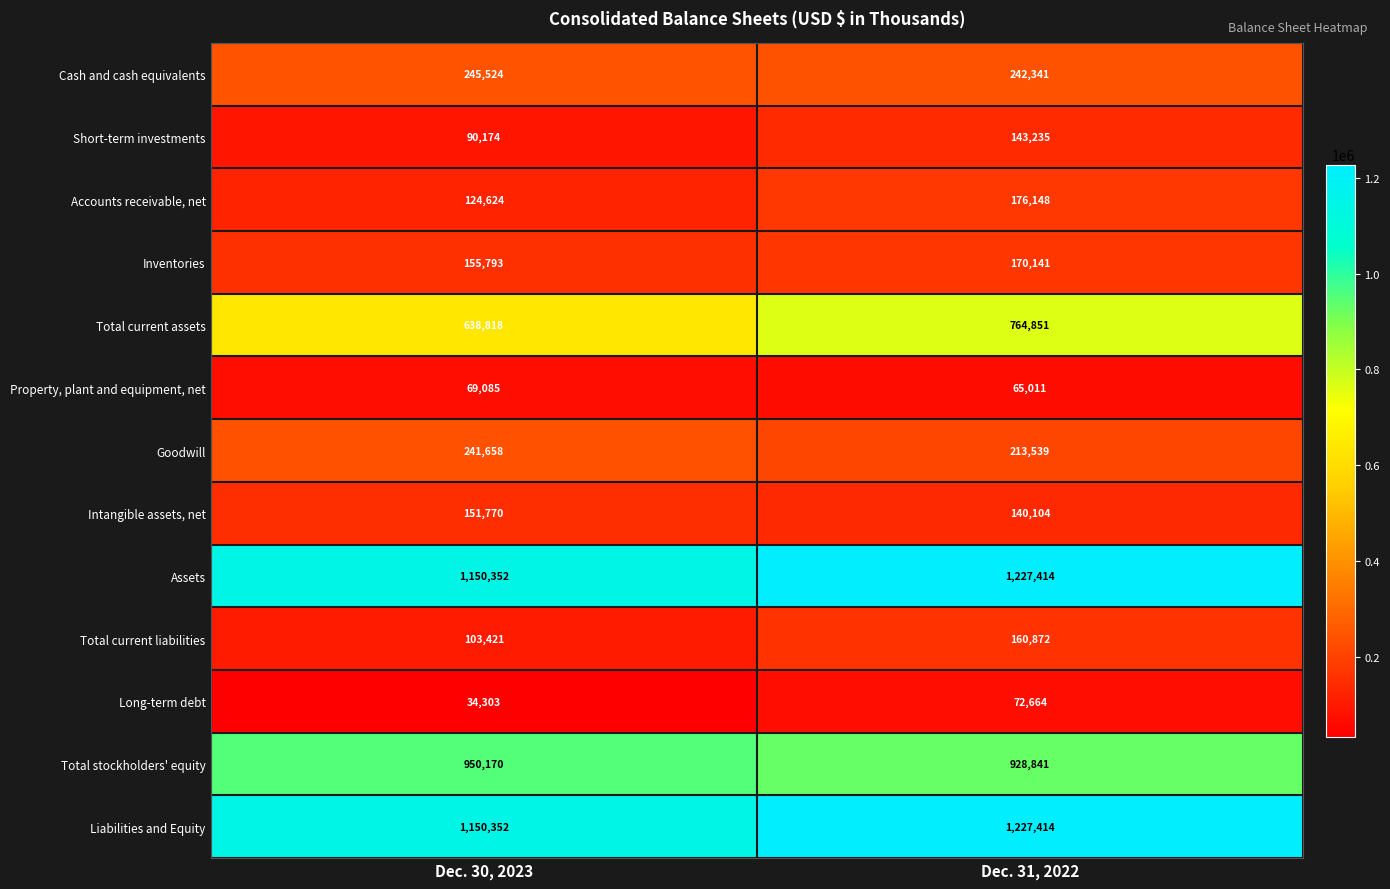

What is the difference between the Short-term investments values at Dec. 31, 2022 and Dec. 30, 2023?

53061